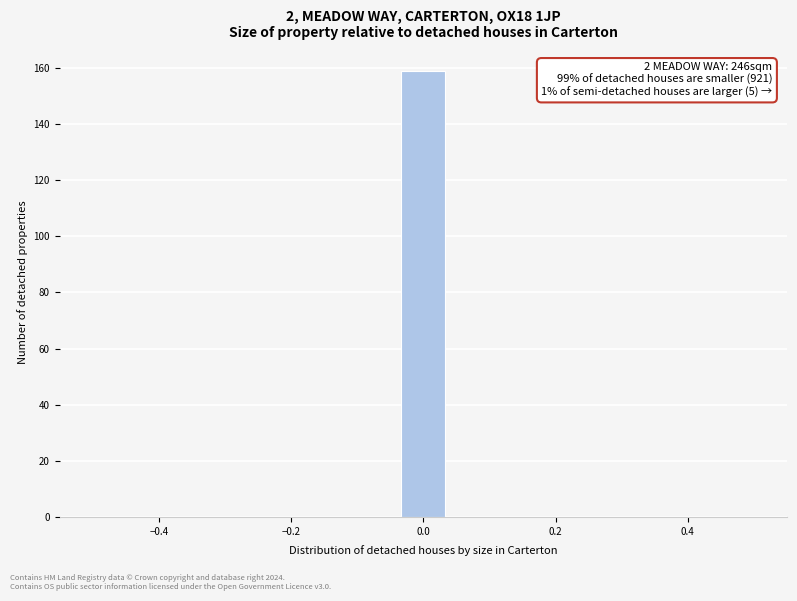

Read against the x-axis, roughly where is the centre of the tallest bar?

0.00